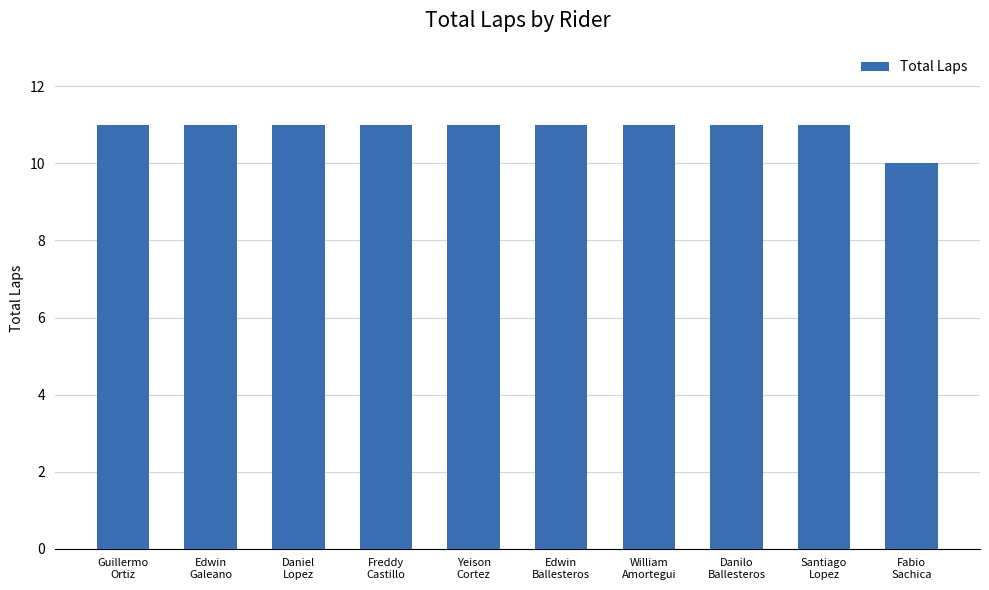

What position from the left is Santiago
Lopez?

9